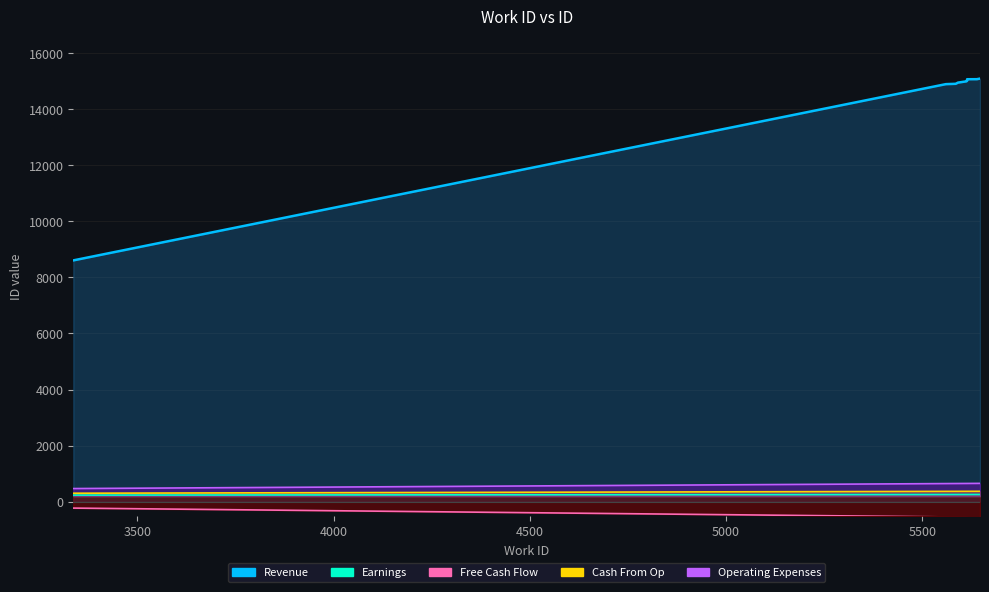

True or false: Operating Expenses and Earnings intersect in this chart.

False